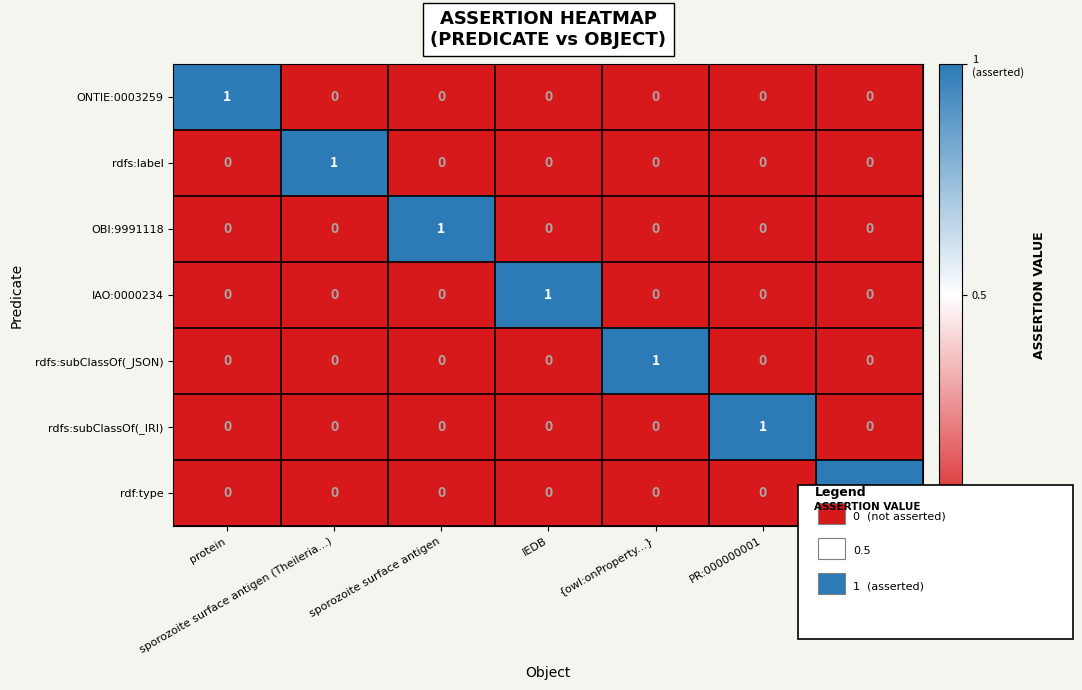

At how many categories does at least one series exceed 0?

7